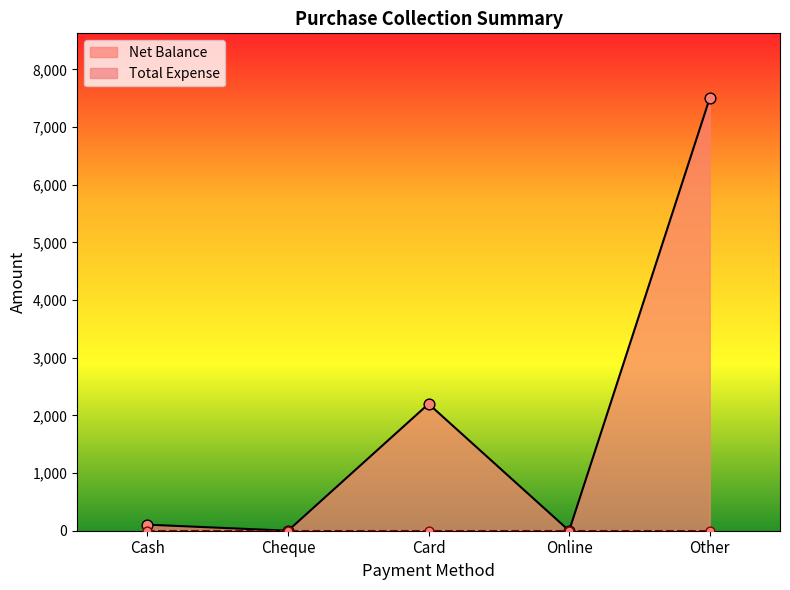

What is the change in value from Card to Online?

-2200